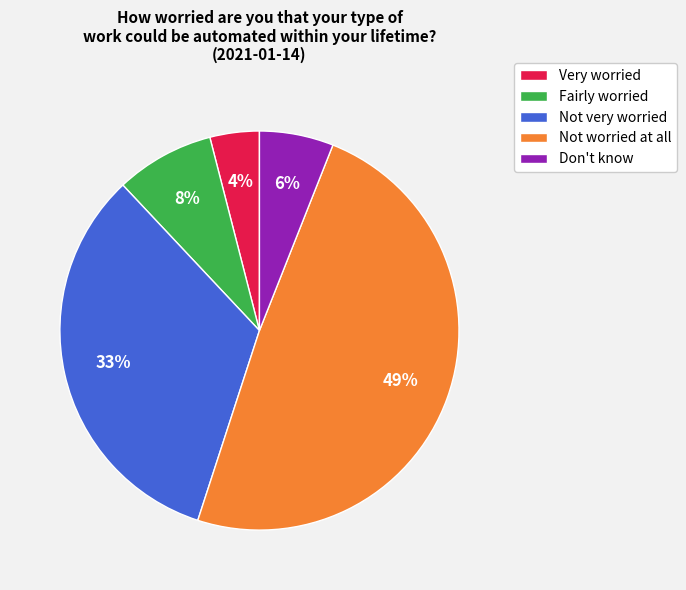

Is the sum of Fairly worried and Not very worried greater than half?

No